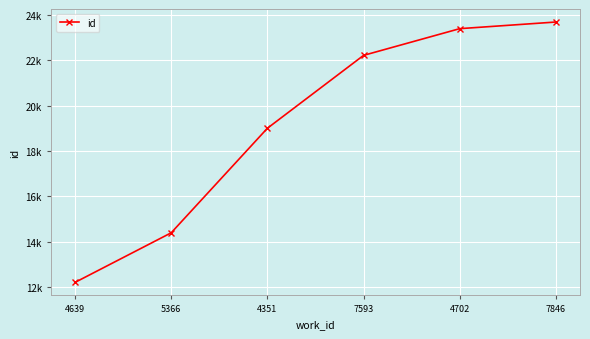

What value does the data have at 4702, to the nearest 10?

23390